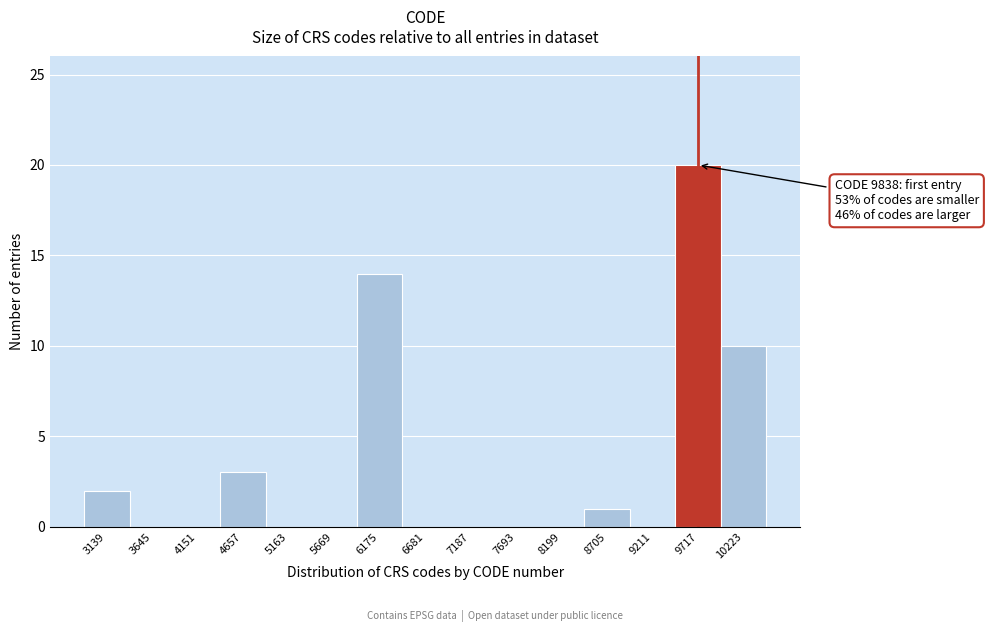

Reading right to left, transcribe all the data shown in this chart.

10223=10	9717=20	9211=0	8705=1	8199=0	7693=0	7187=0	6681=0	6175=14	5669=0	5163=0	4657=3	4151=0	3645=0	3139=2